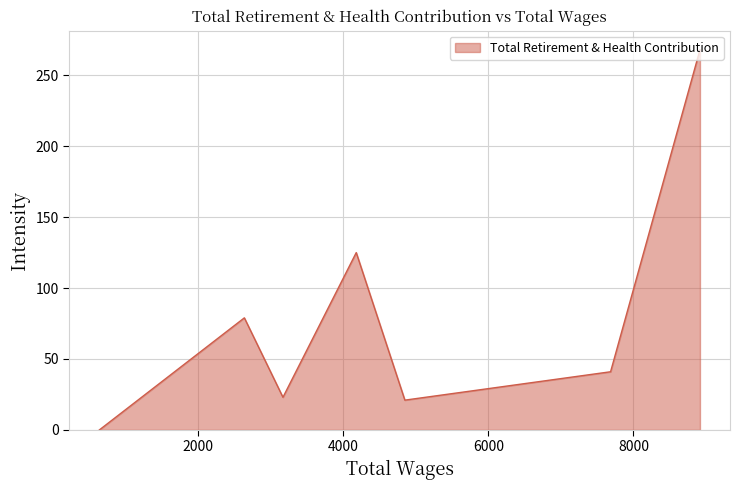

How many interior local valleys (lower than both neighbors) does the data have?

2